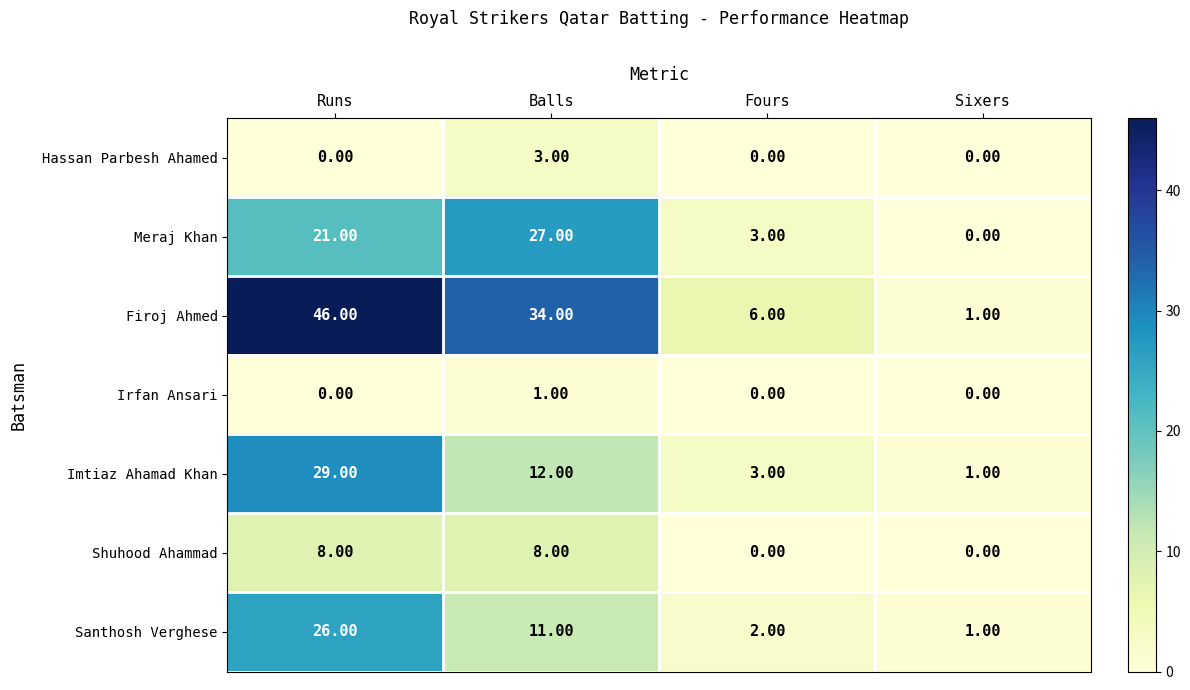

Which category has the highest value across all series?

Runs